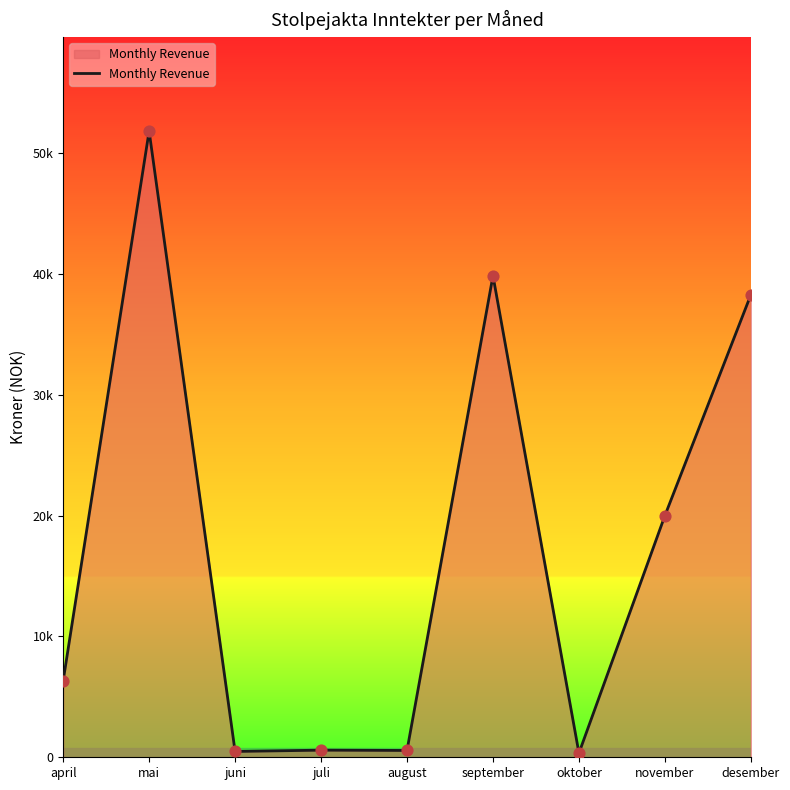

What is the change in value from mai to september?

-11972.5